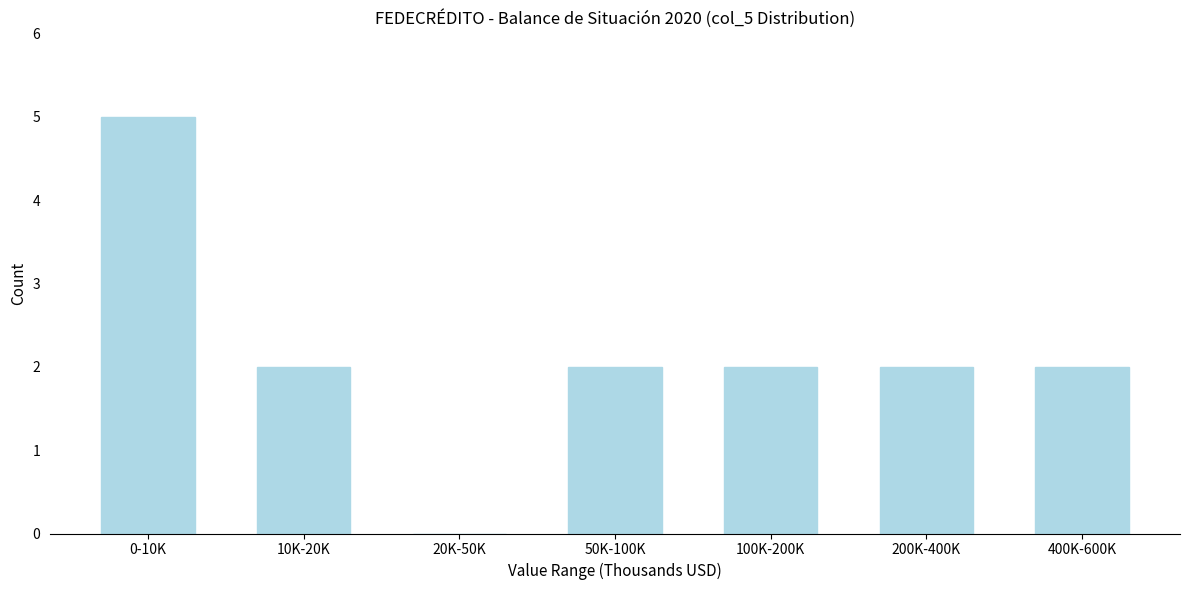

Reading left to right, list all the values displayed in this chart.

0-10K=5	10K-20K=2	20K-50K=0	50K-100K=2	100K-200K=2	200K-400K=2	400K-600K=2